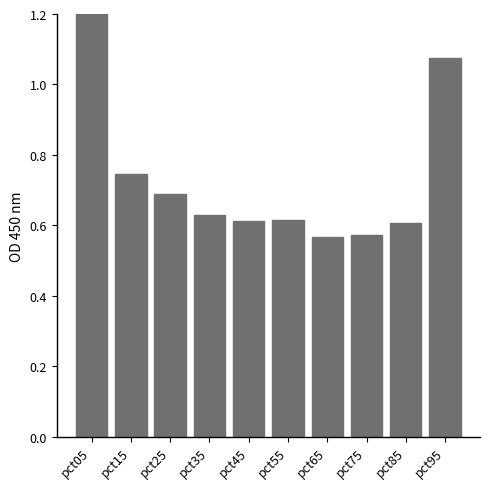

Where is the data nearest to the value 1?

pct95